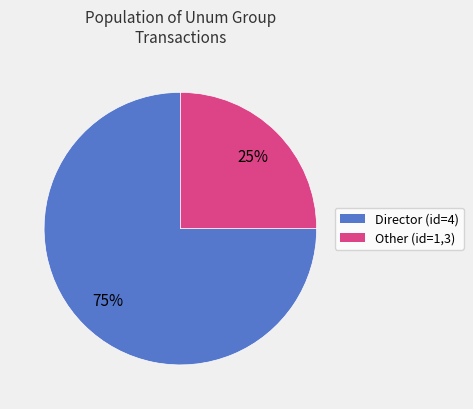

Does any single category account for the majority?

Yes